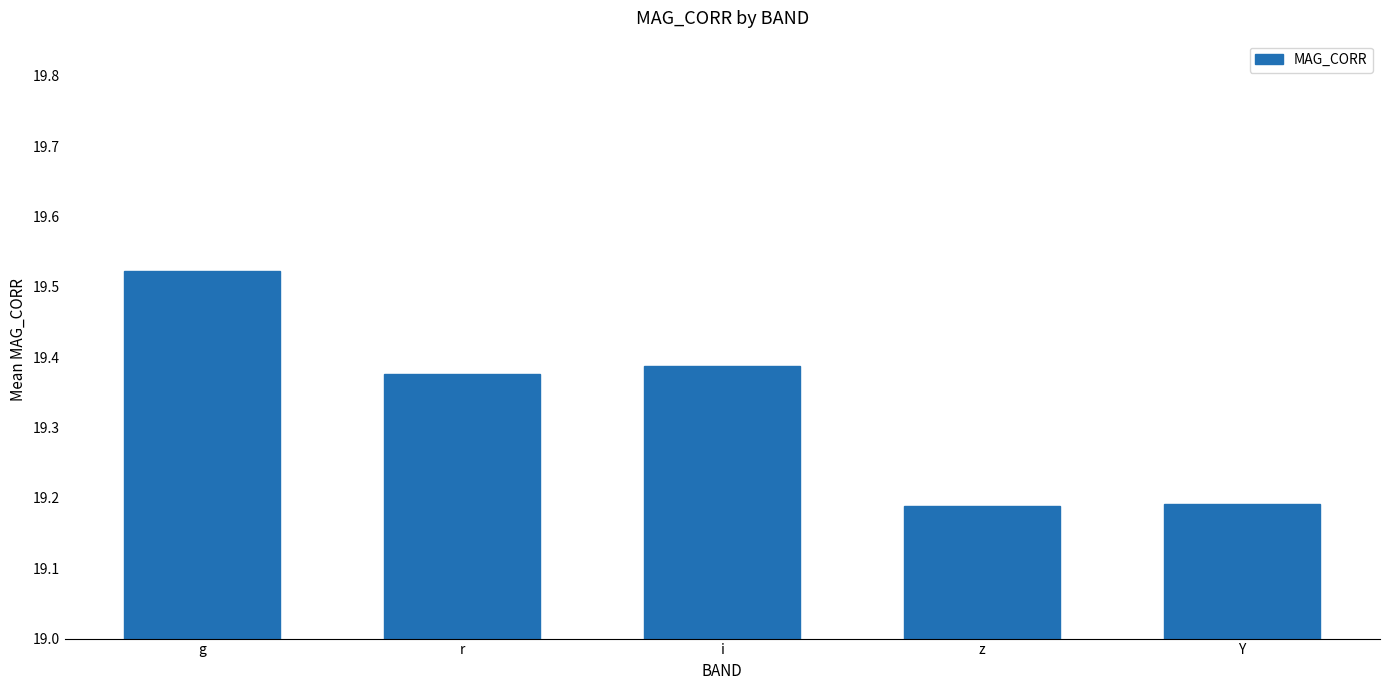

What is the difference between the second highest and minimum values?

0.2